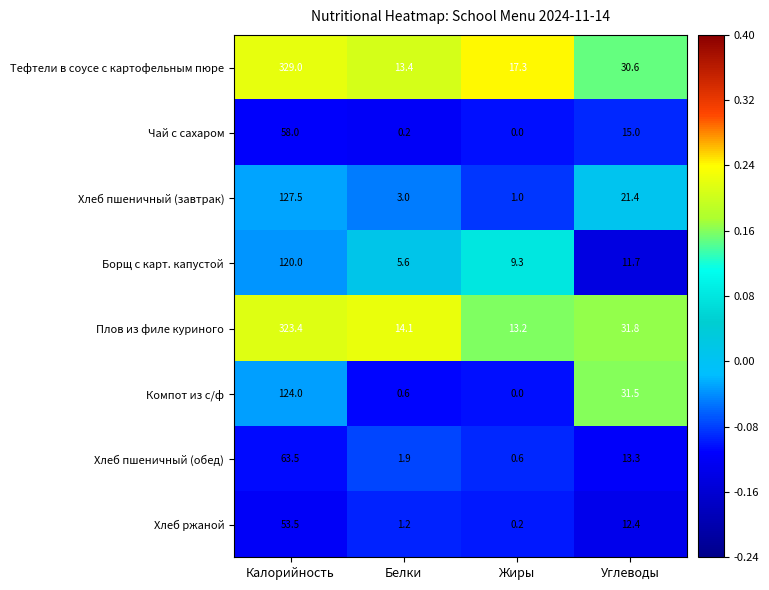

What is the minimum value shown in the chart?

0.0